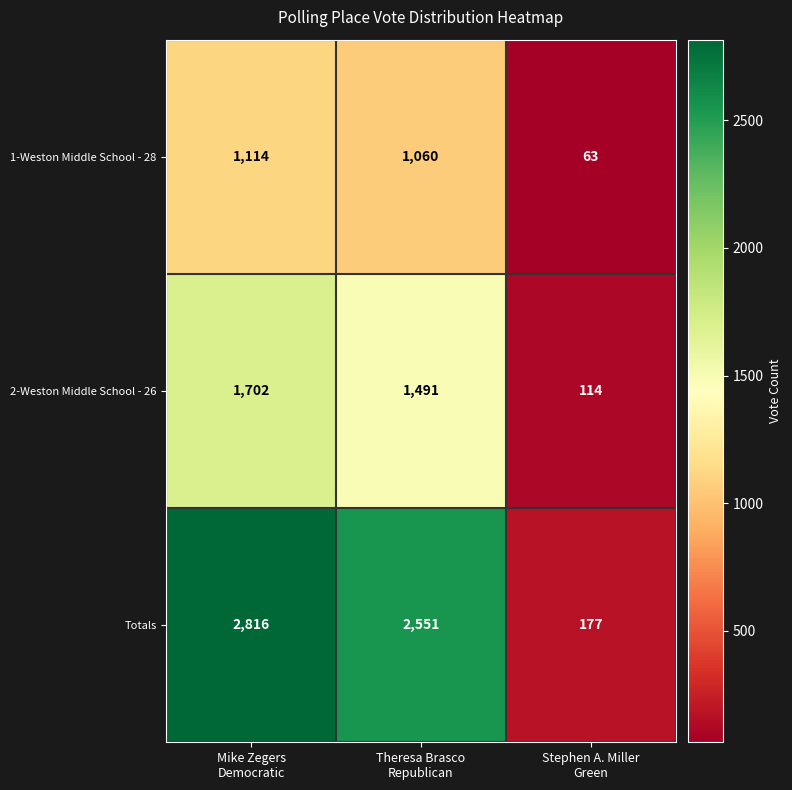

Count the Totals values in the range 177 to 2816.

3